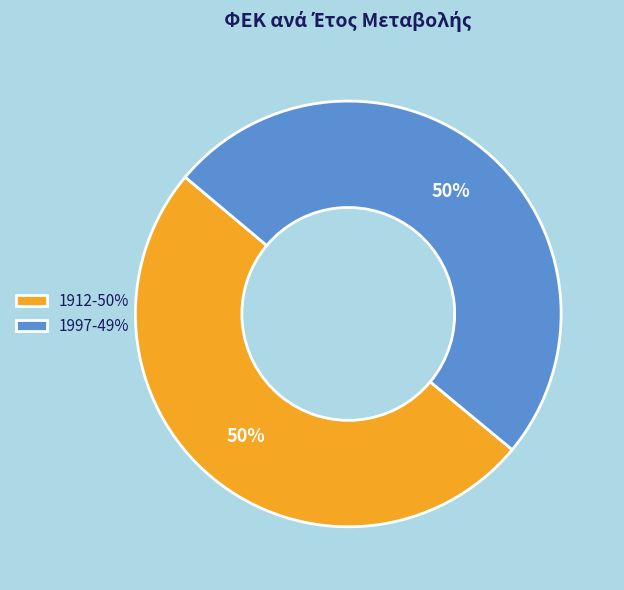

True or false: 1912 accounts for 50% of the total.

True